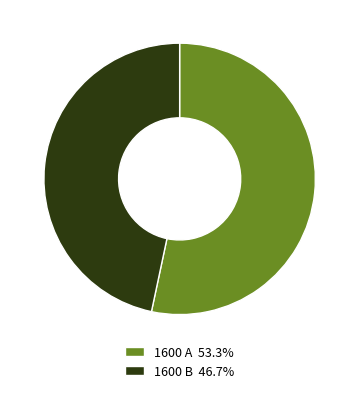

What is the majority slice?

1600 A